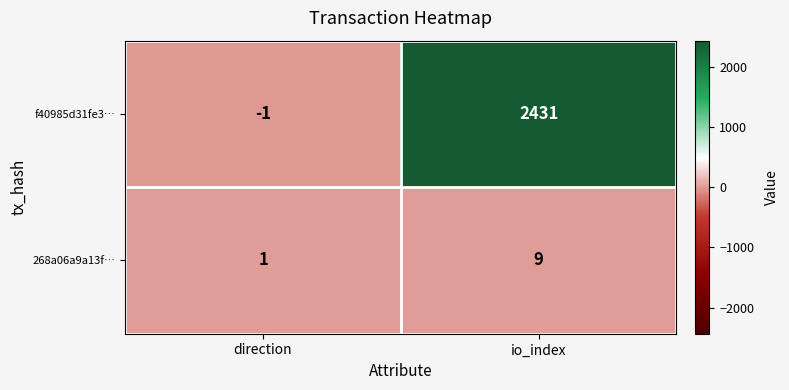

List the series in order of their overall mean, lowest first.

268a06a9a13f…, f40985d31fe3…